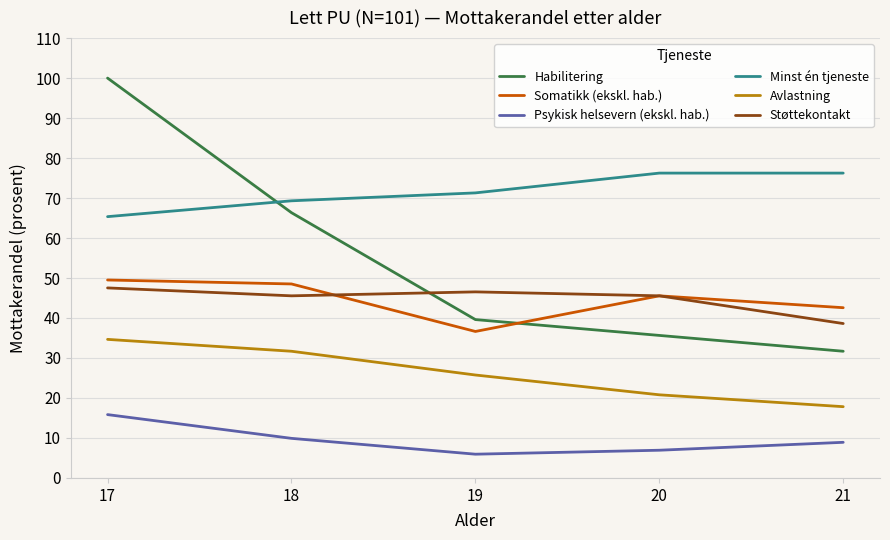

Which series has the largest range (max minus min)?

Habilitering